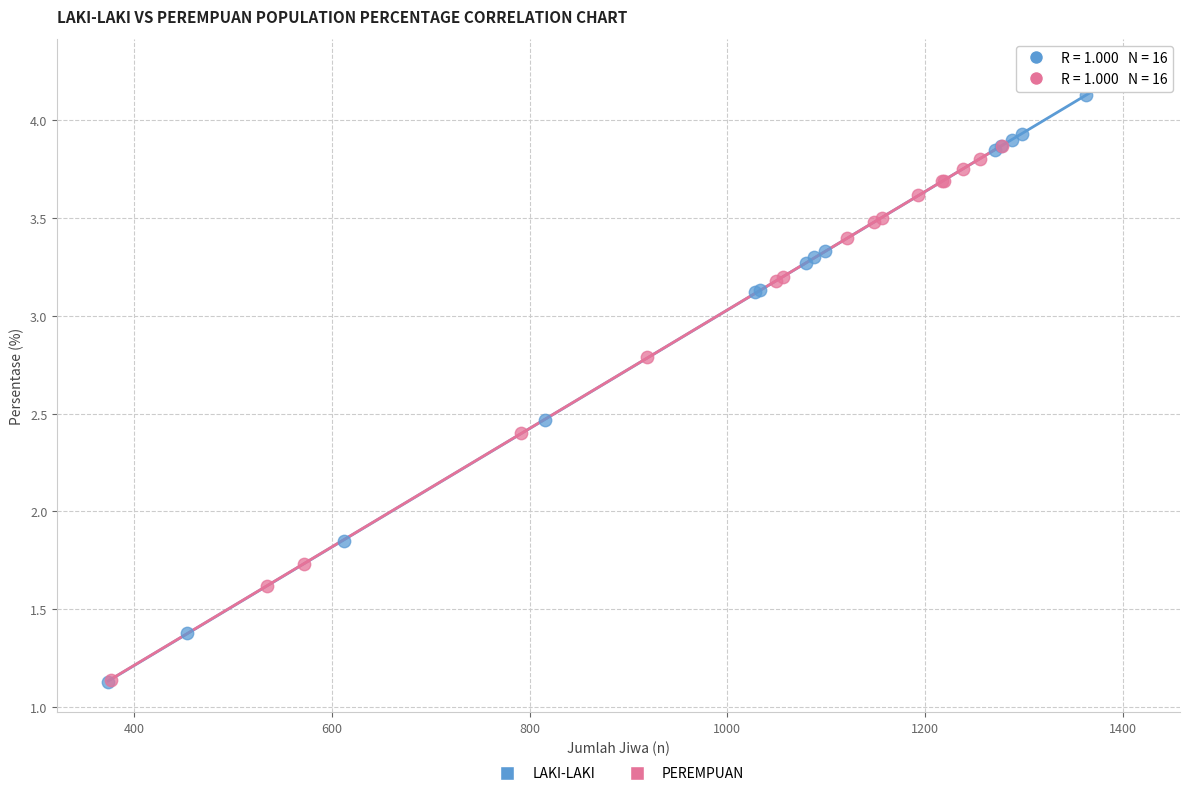

Which series has the largest Y range (max minus min)?

LAKI-LAKI